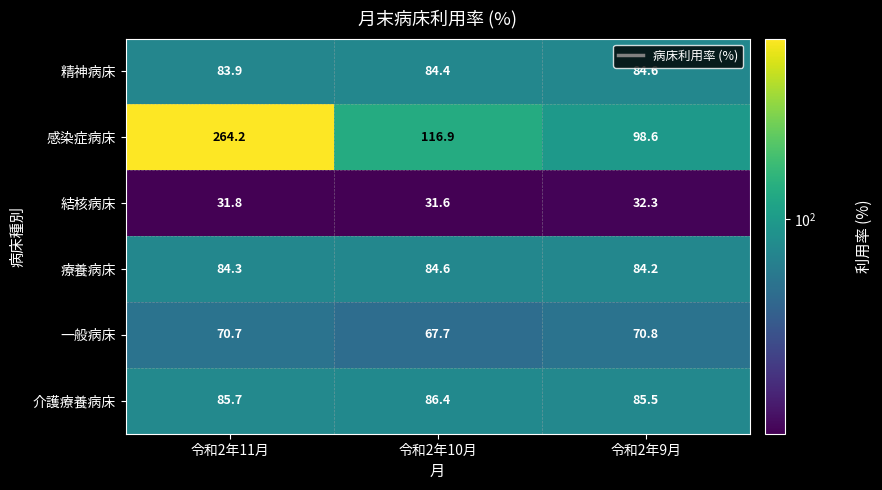

List the labels in order of 感染症病床 value, largest first.

令和2年11月, 令和2年10月, 令和2年9月